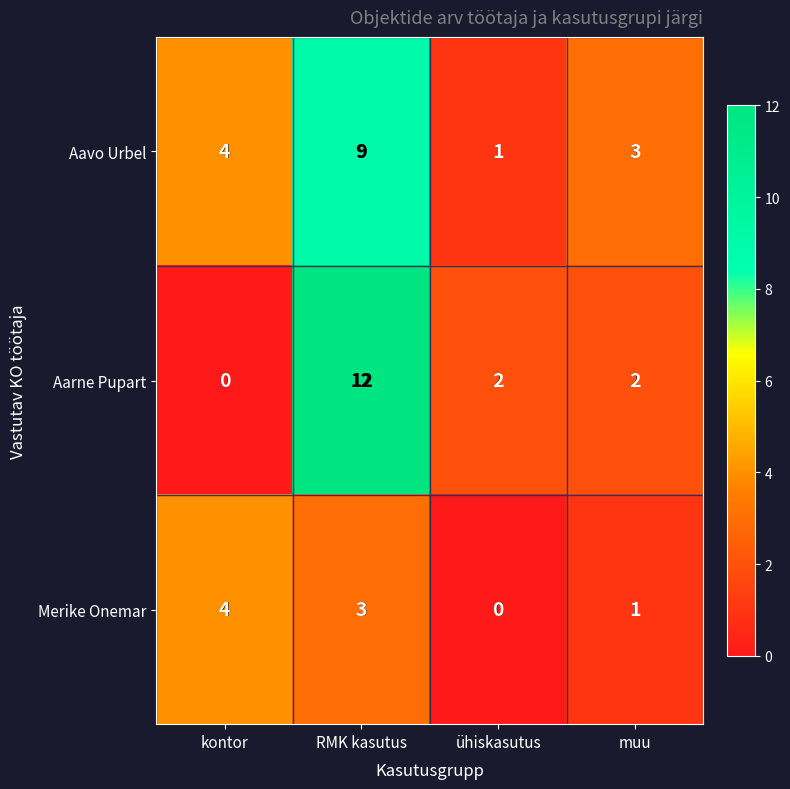

At which label is Aavo Urbel closest to 5?

kontor